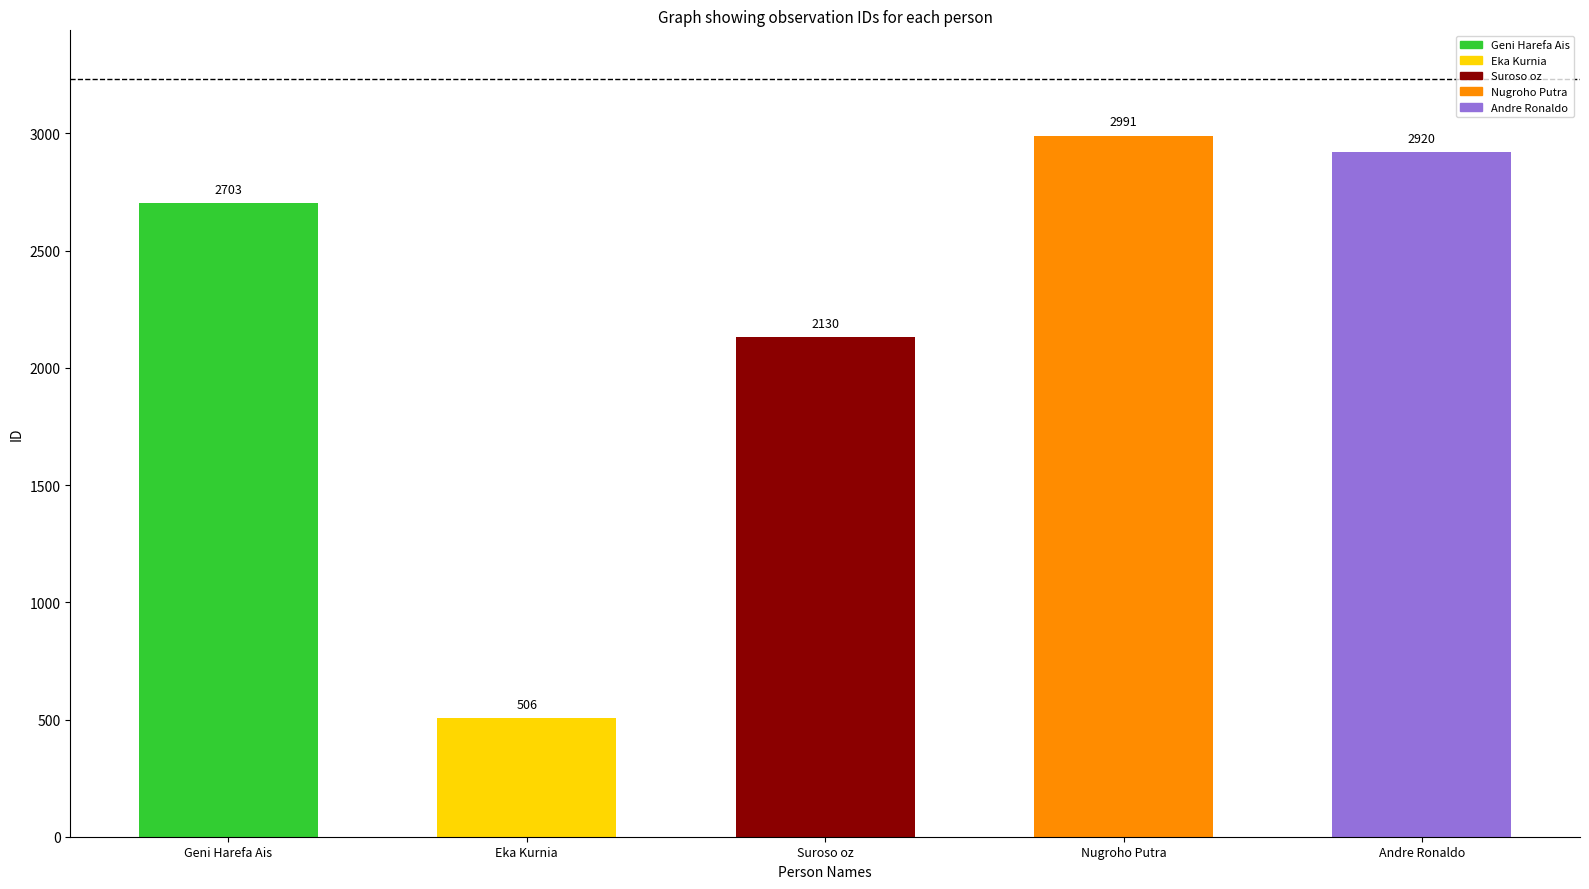

Count the number of values greater than 2703.

2